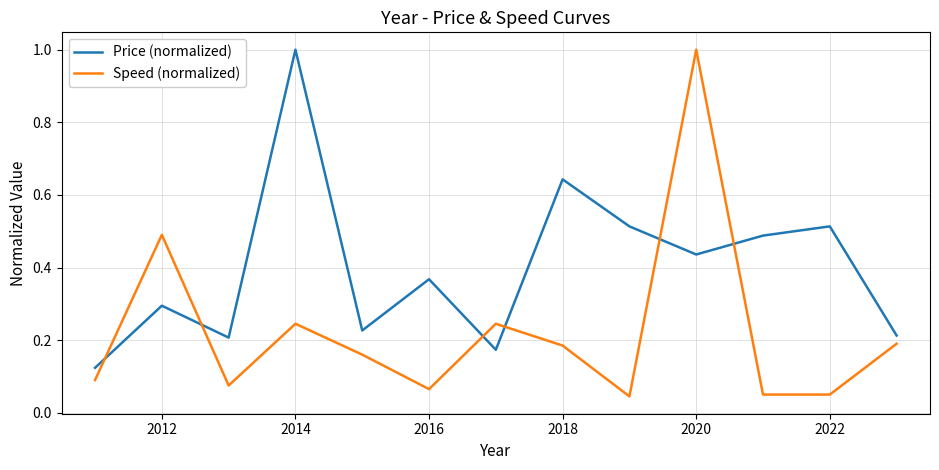

Which series ends up on top after the final intersection of Speed (normalized) and Price (normalized)?

Price (normalized)